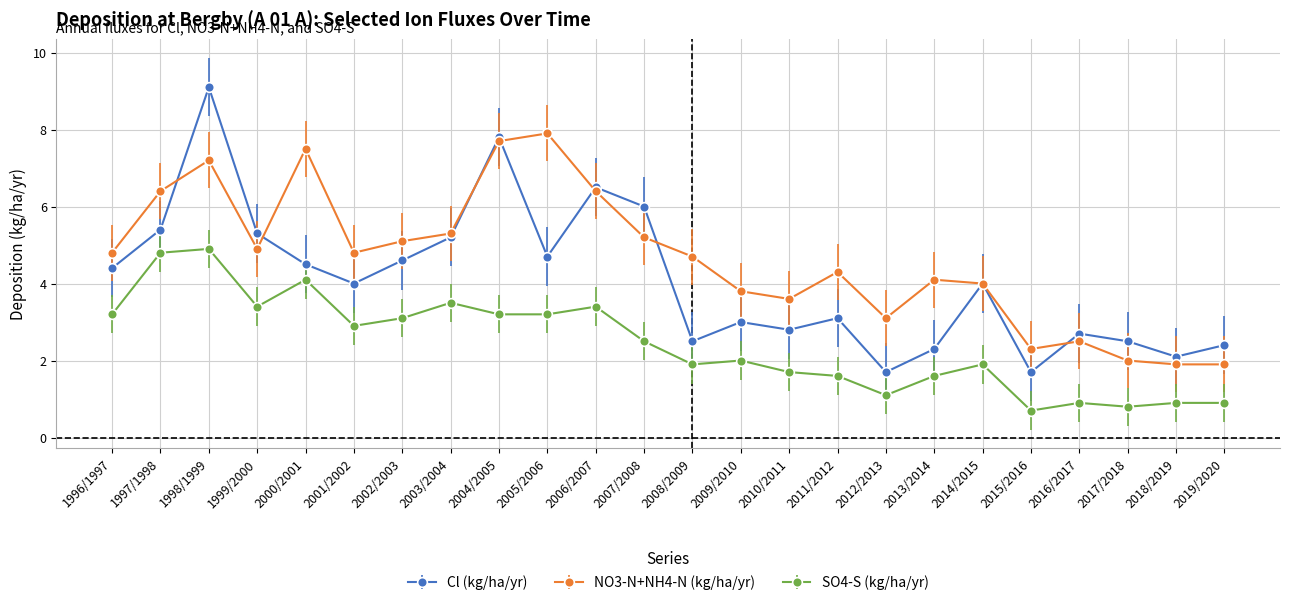

What is the label of the 2nd point from the right?

2018/2019